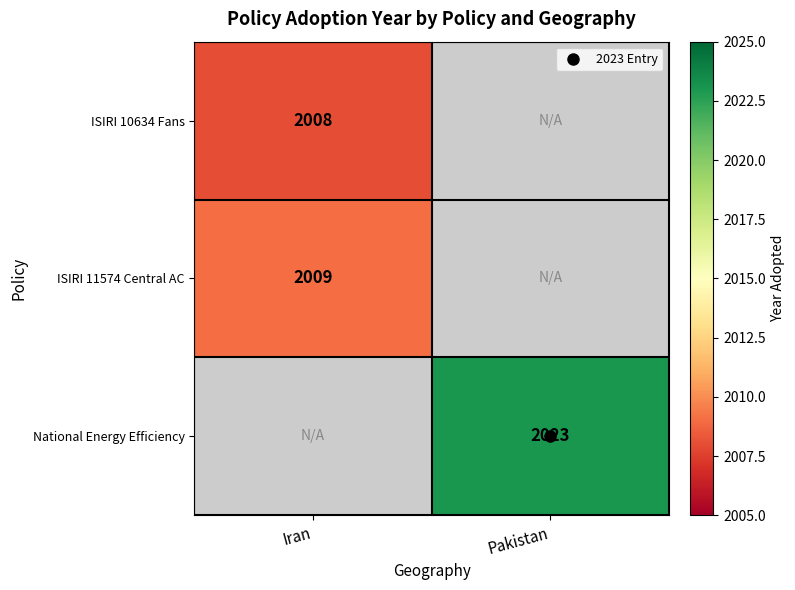

At how many categories does at least one series exceed 2015?

1